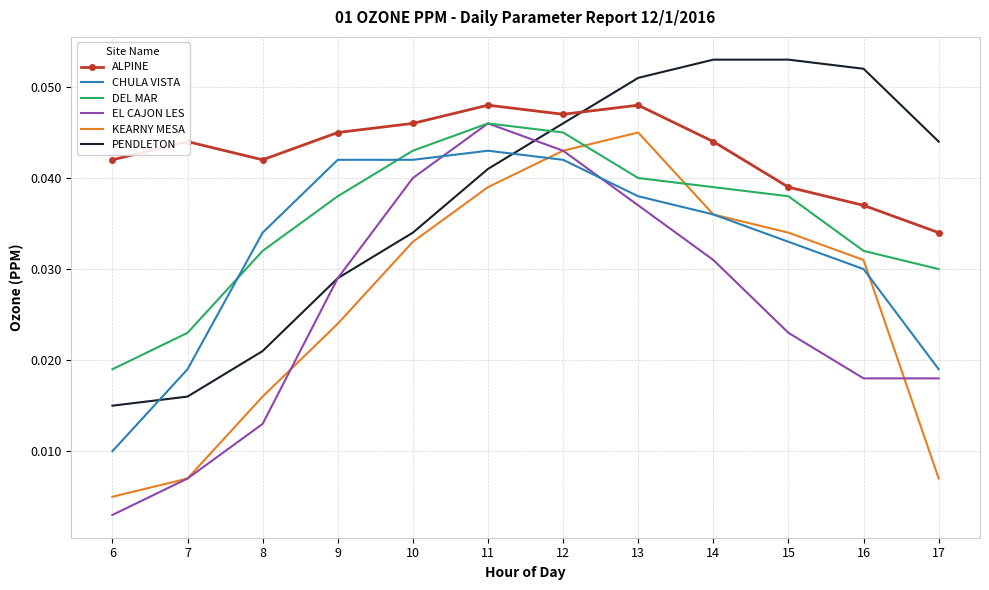

At which category is the sum across all series the highest?

12